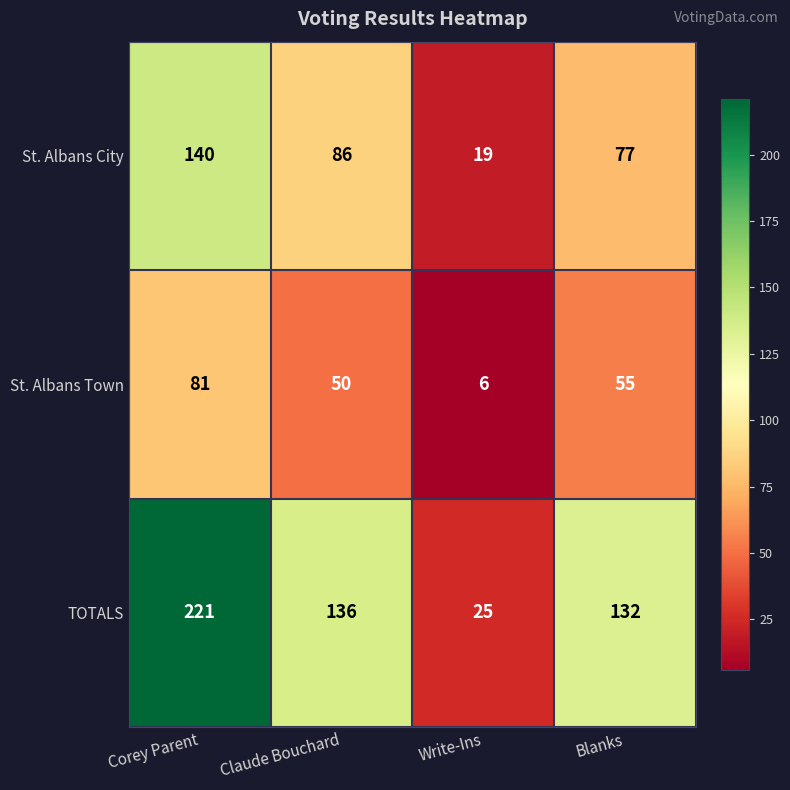

Is it true that TOTALS equals 25 at Write-Ins?

True